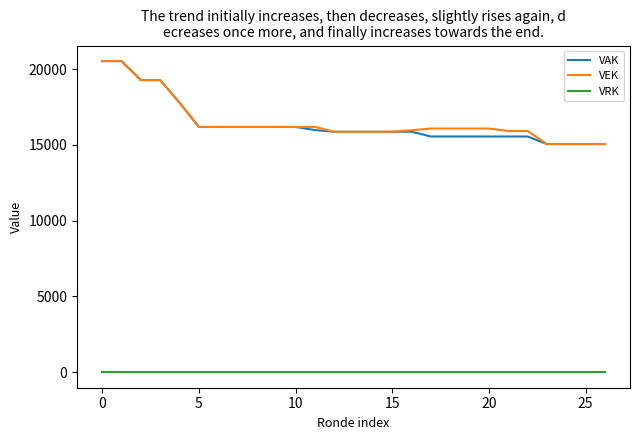

True or false: VEK and VRK intersect in this chart.

False